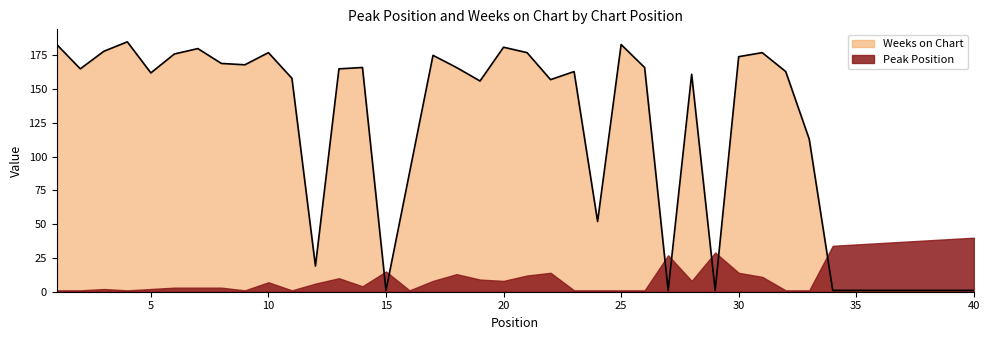

How many values are below 163?

19